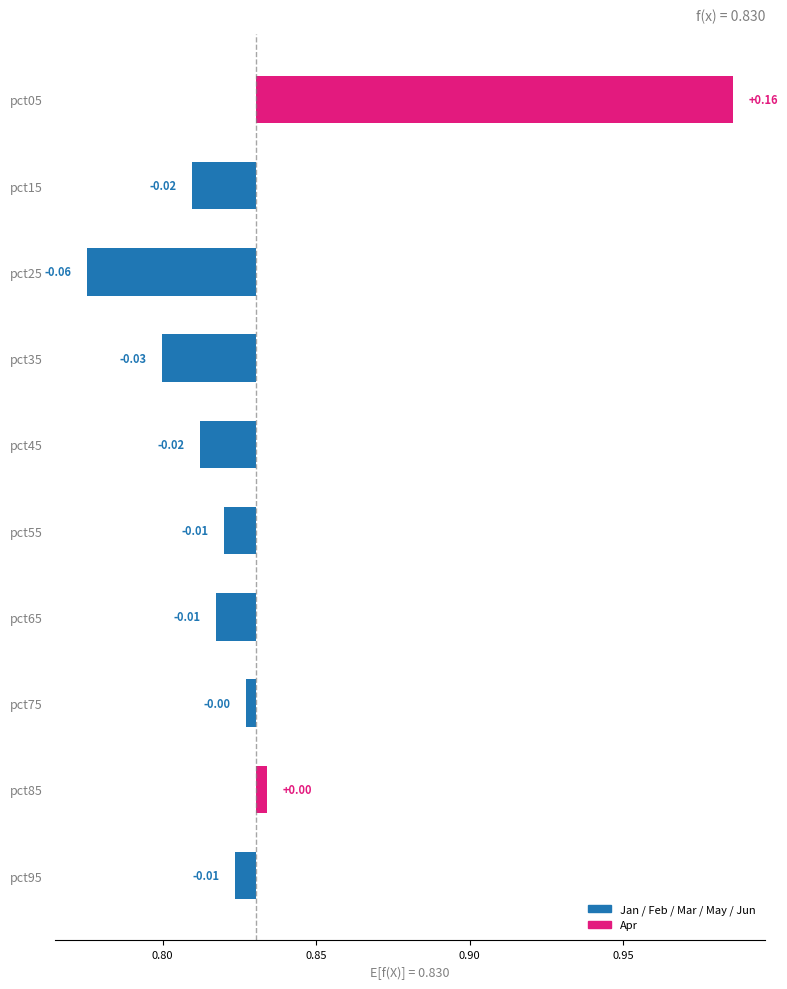

True or false: Apr has a value of 0.4 at pct55.

False